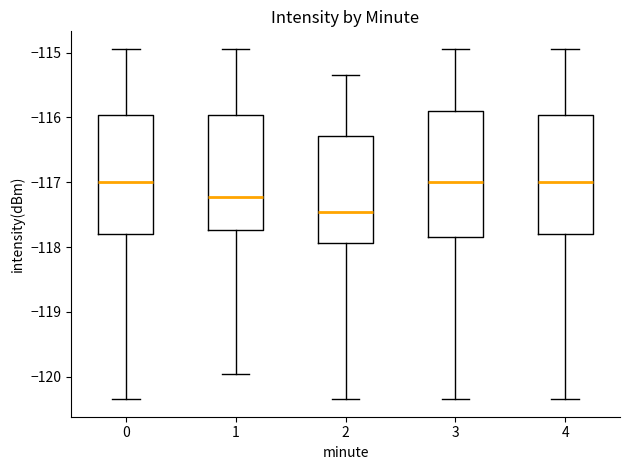

Reading left to right, read every box against the y-axis: the position of its median line, the range the box covers, and the ends of its whiskers. The values are not printed on the chart, so give them approximately, as read against the axis.

0: median -117.0, box -117.8 to -116.0, whiskers -120.3 to -114.9
1: median -117.2, box -117.7 to -116.0, whiskers -120.0 to -114.9
2: median -117.5, box -117.9 to -116.3, whiskers -120.3 to -115.3
3: median -117.0, box -117.8 to -115.9, whiskers -120.3 to -114.9
4: median -117.0, box -117.8 to -116.0, whiskers -120.3 to -114.9